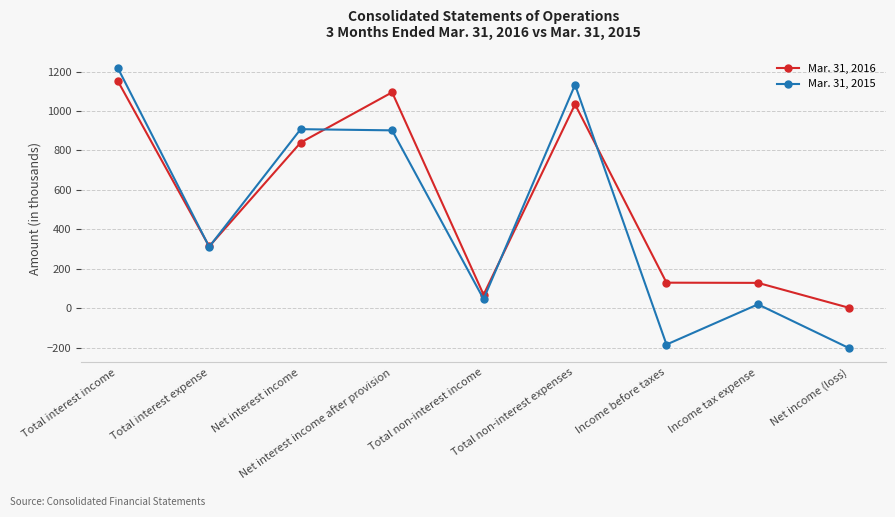

What value does the Mar. 31, 2015 series have at Income before taxes, to the nearest 10?

-180